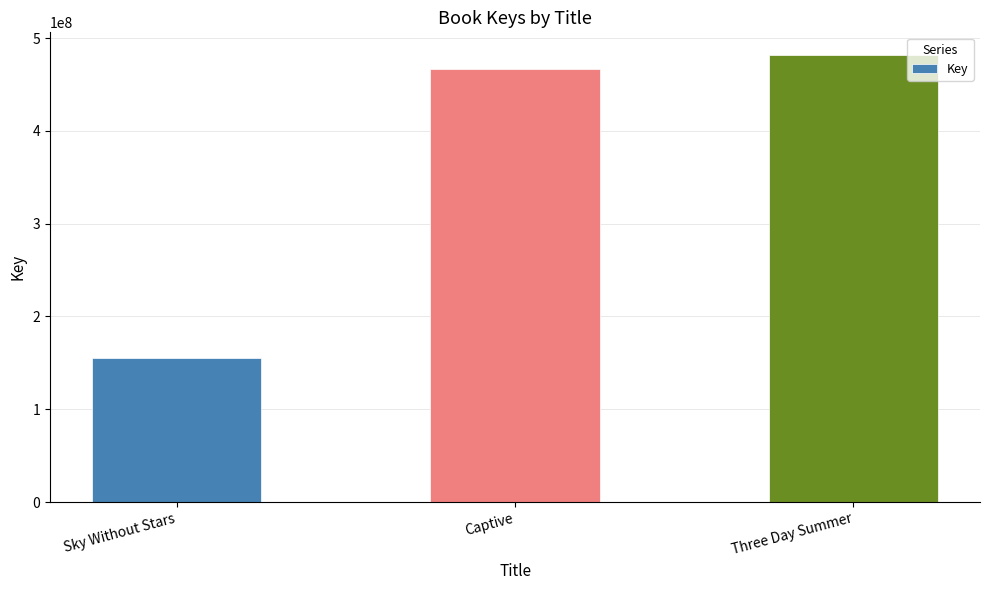

What is the ratio of the value at Three Day Summer to the value at Sky Without Stars?

3.1